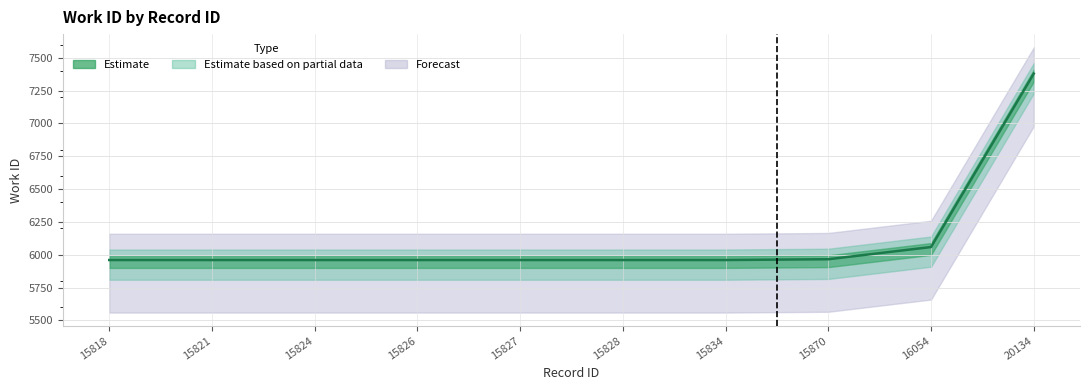

True or false: the data shows 5960 at 15824.

True